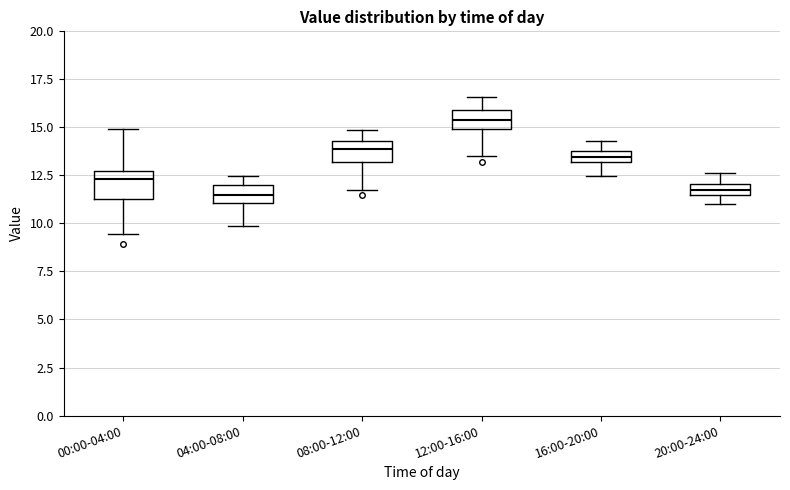

Which box has the highest median line?

12:00-16:00